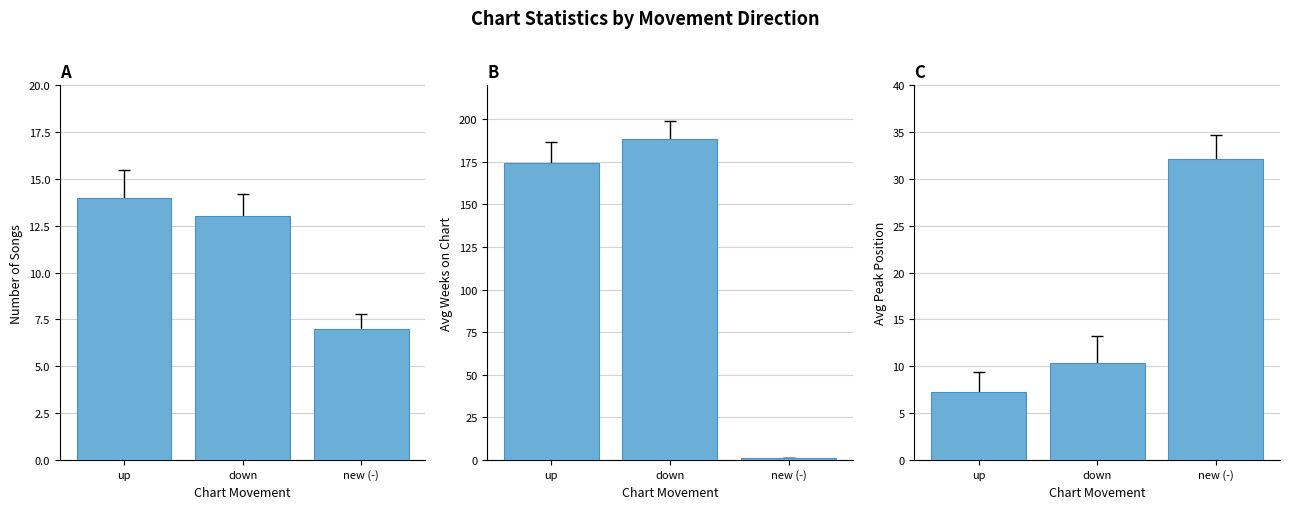

How many values in the Avg Peak Position series exceed 10?

2